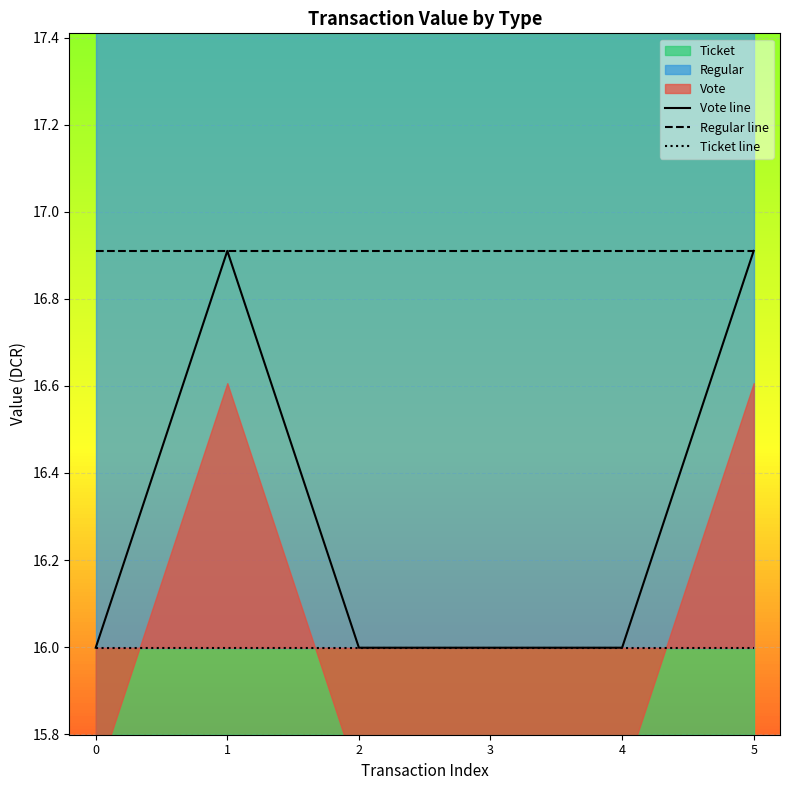

What is the value of the Regular line point at the 2nd from the left?

16.9